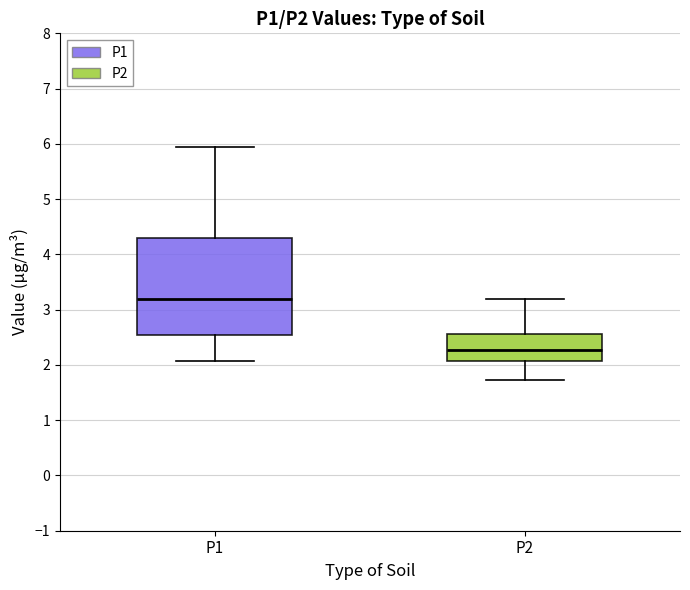

Comparing the boxes themselves (not the whiskers), which one is the tallest?

P1